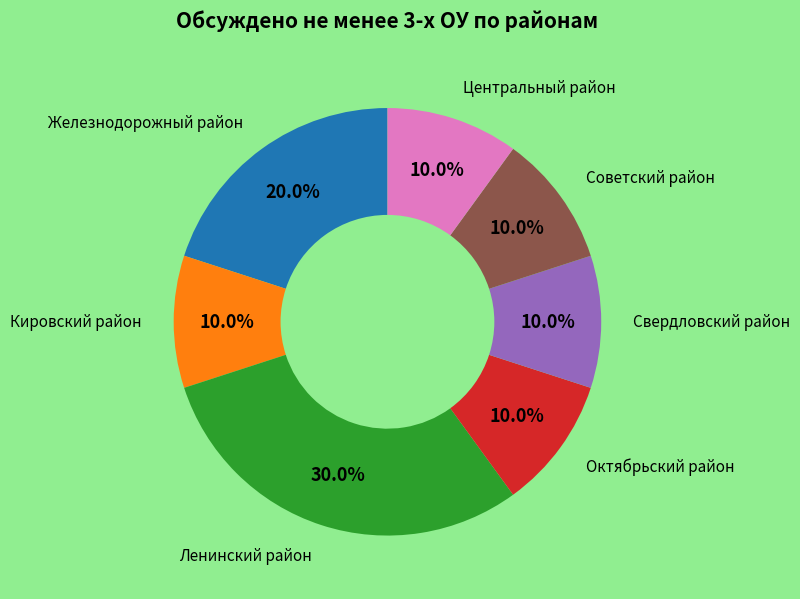

Count the number of slices in the pie.

7